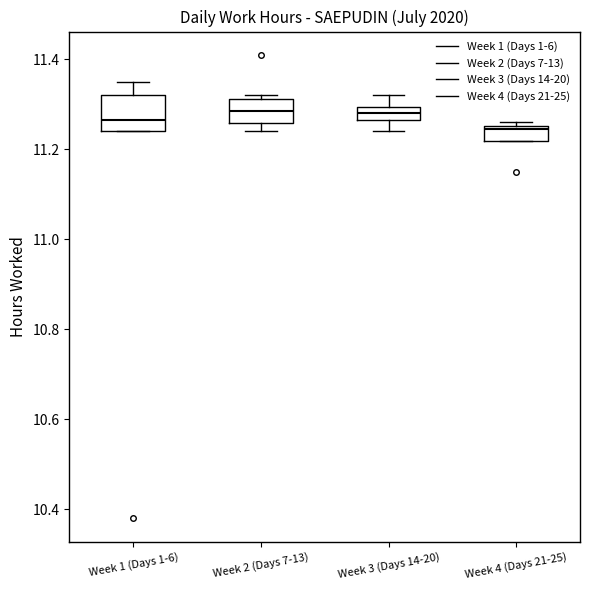

Where does the upper whisker of the box for Week 3 (Days 14-20) end on the y-axis? The values are not printed on the chart, so give them approximately, as read against the axis.

11.32